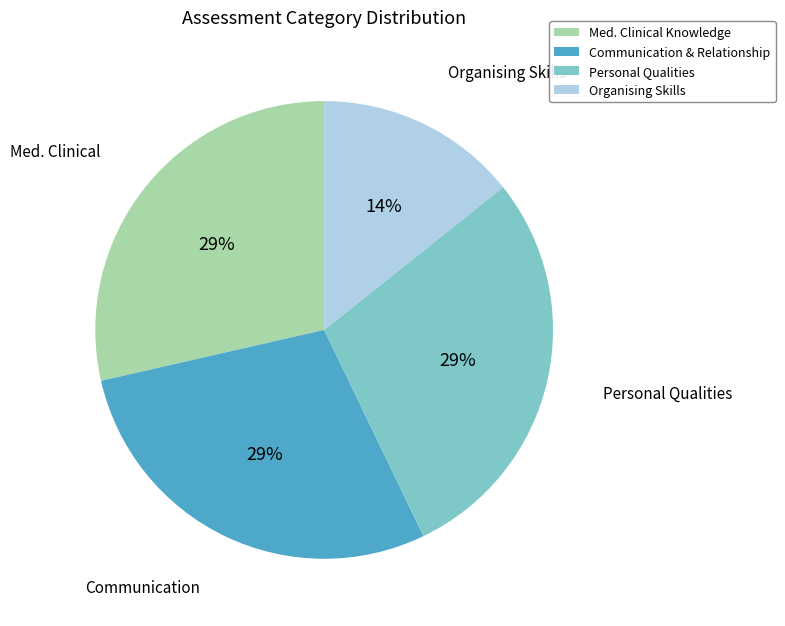

Is it true that Organising Skills is 1% of the pie?

False